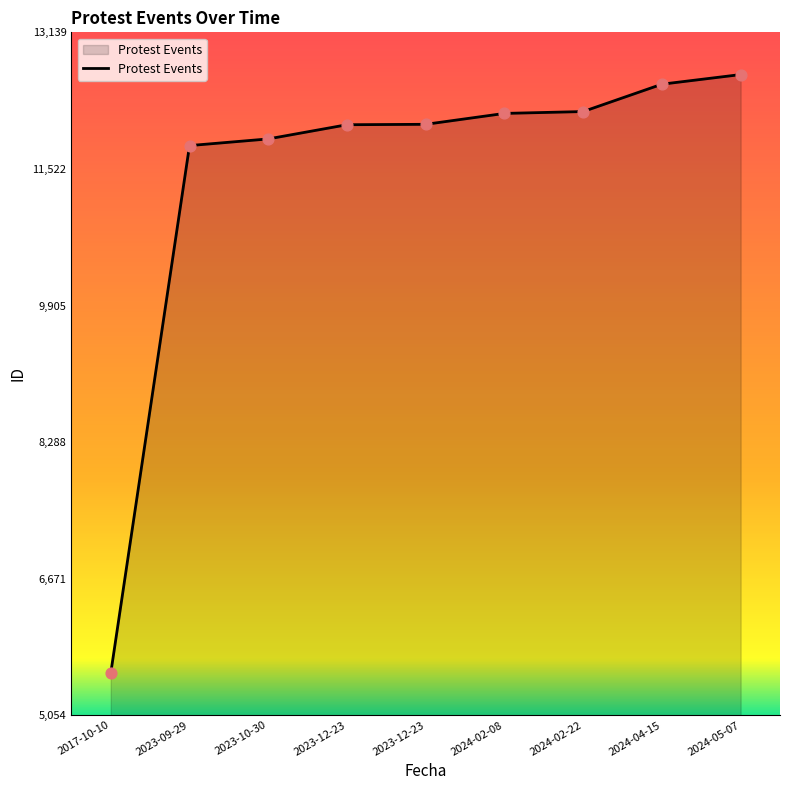

Does the chart have visible grid lines?

No